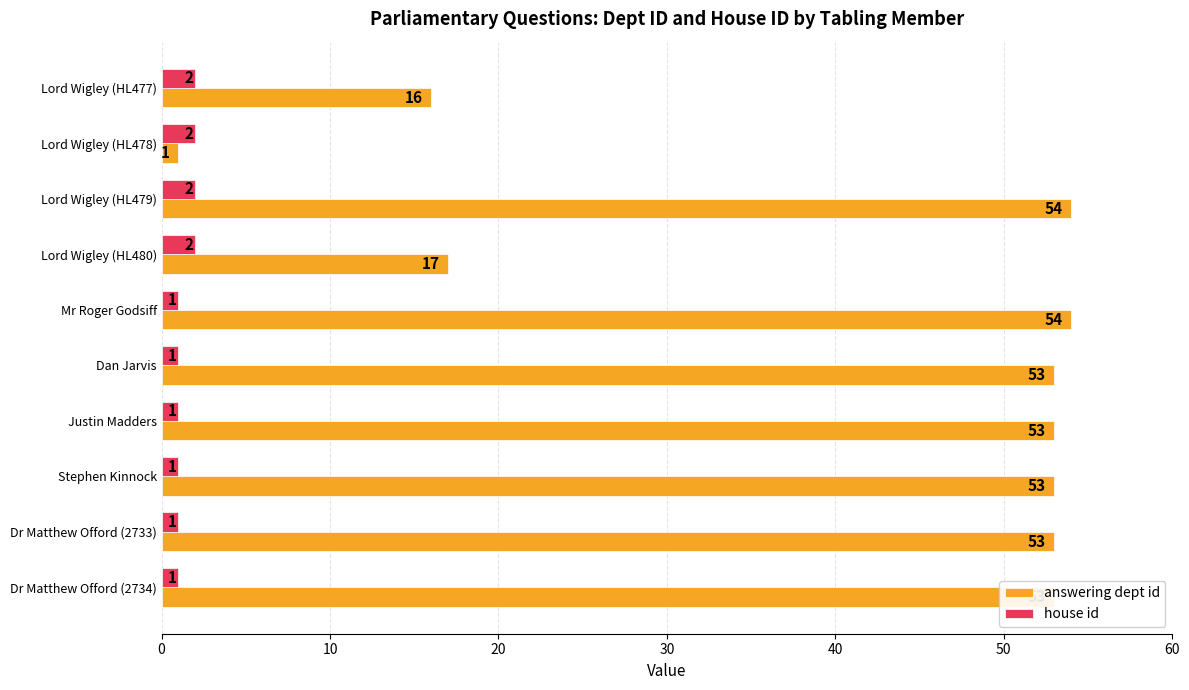

At Lord Wigley (HL478), list the series in order from largest to smallest.

house id, answering dept id